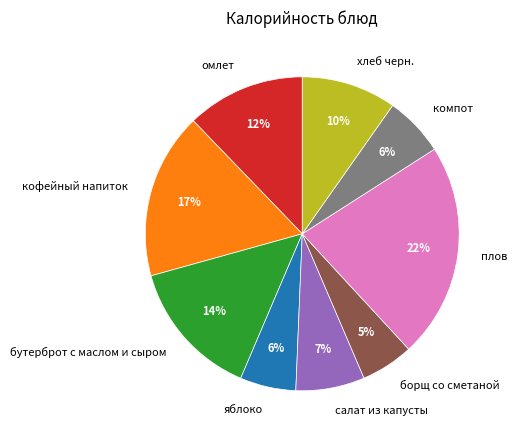

Which has a higher value, бутерброт с маслом и сыром or кофейный напиток?

кофейный напиток